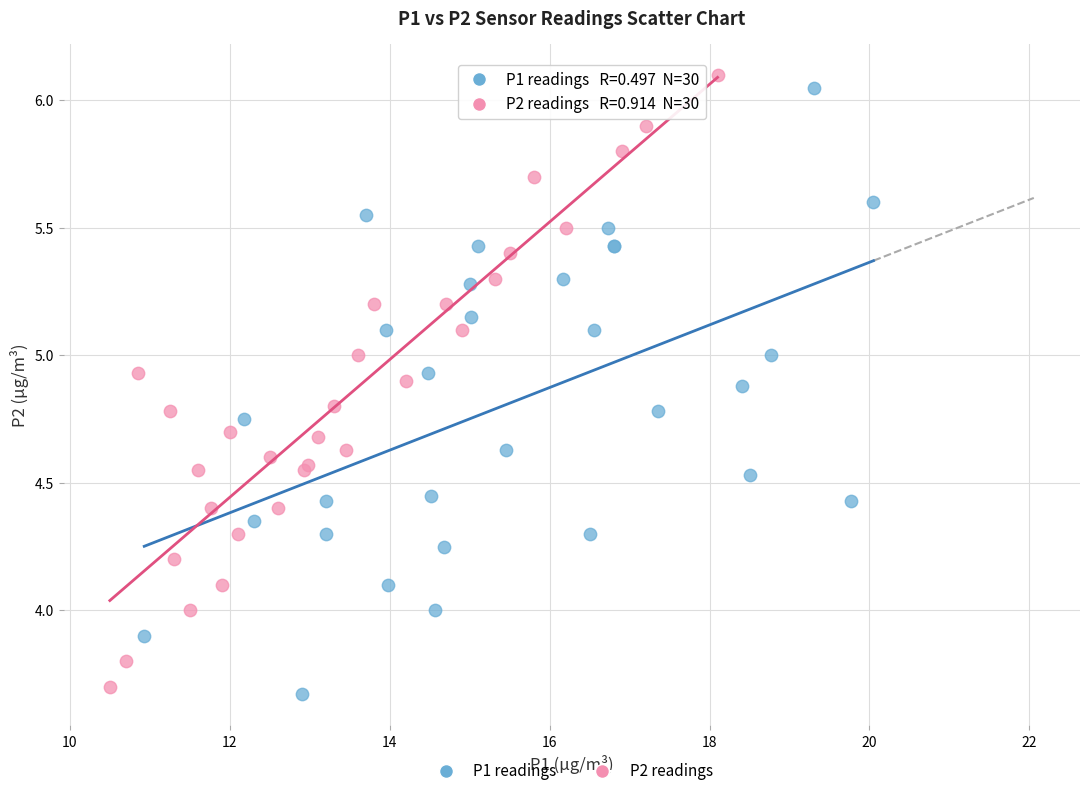

Which series contains the highest Y value?

P2 readings